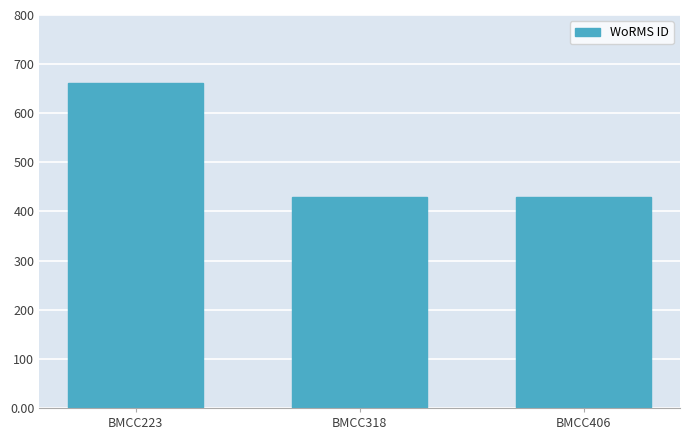

Which category has the highest value across all series?

BMCC223